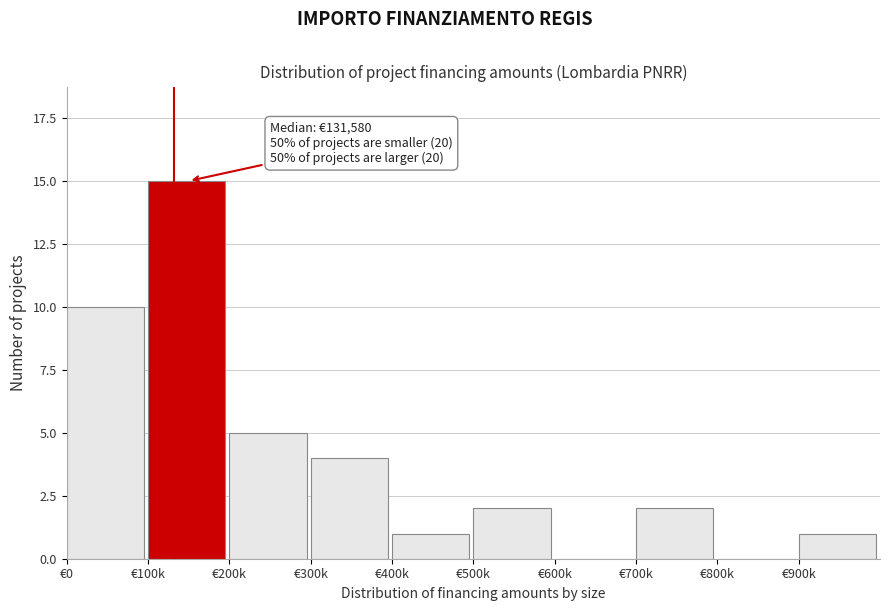

Reading left to right, what are all the values shown in this chart?

€0=10	€100k=15	€200k=5	€300k=4	€400k=1	€500k=2	€600k=0	€700k=2	€800k=0	€900k=1